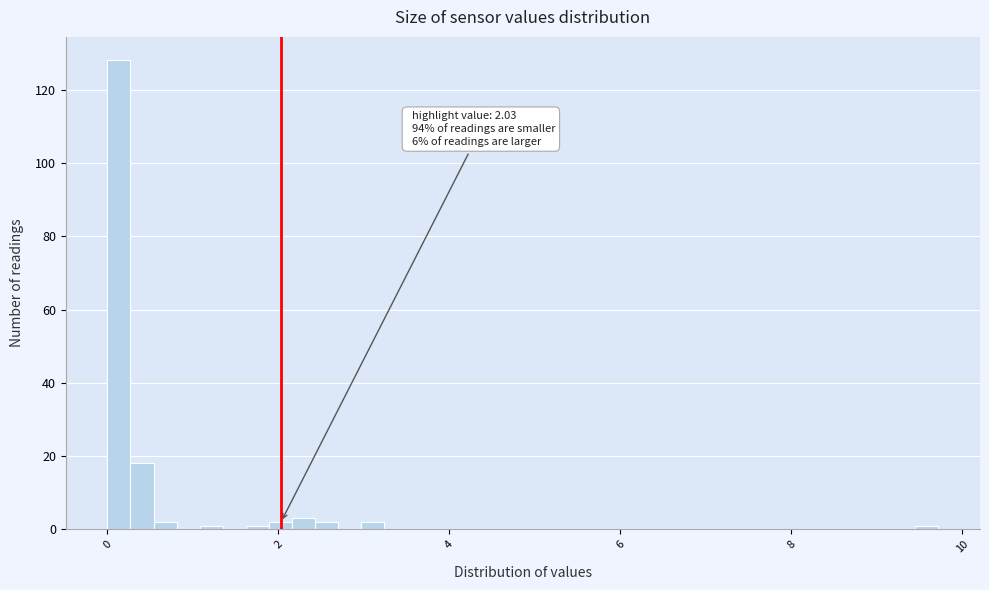

Around what value on the x-axis is the tallest bar? Give the approximate position of its centre, as read against the axis.

0.2